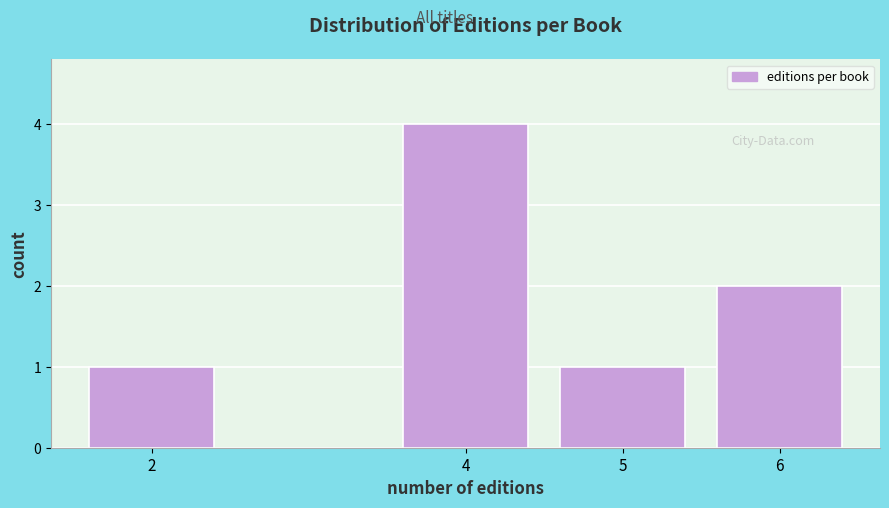

Reading left to right, list all the values displayed in this chart.

2=1	4=4	5=1	6=2